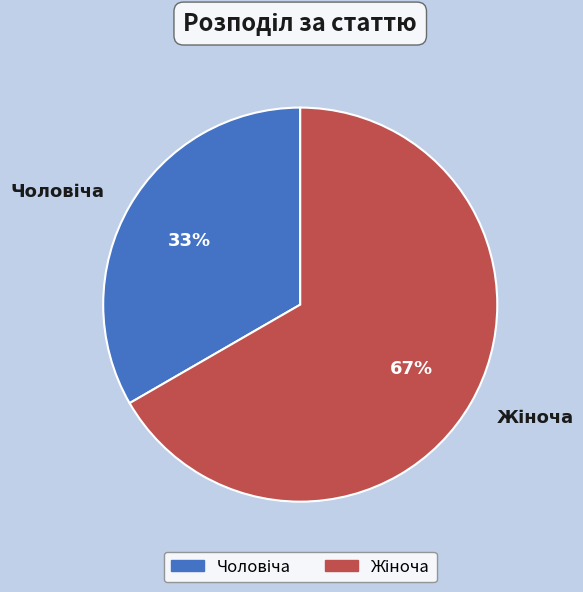

Is there a majority slice in this chart?

Yes